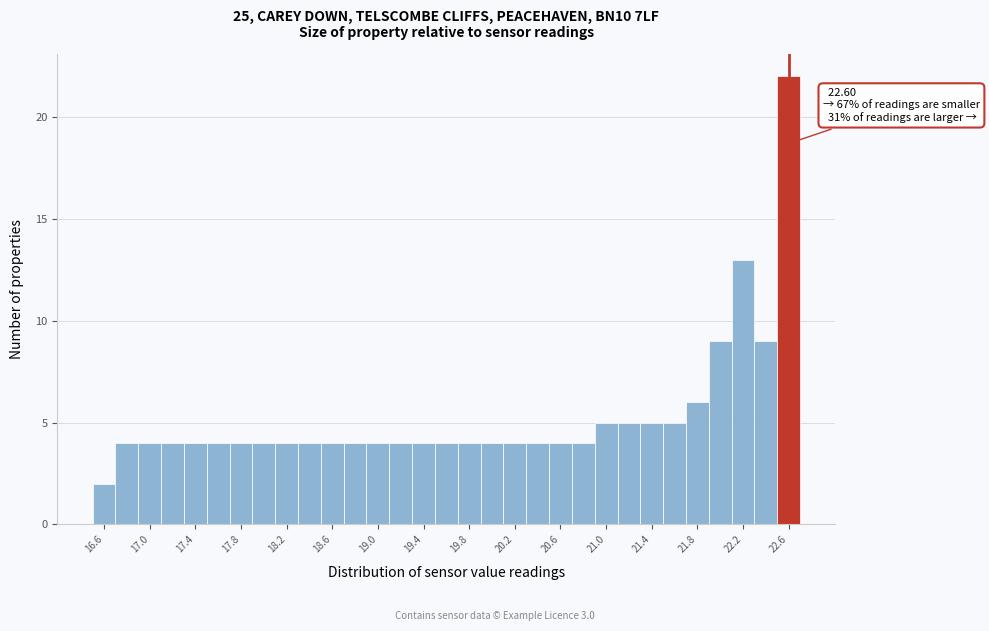

Which range on the x-axis has the tallest bar?

22.5 to 22.7